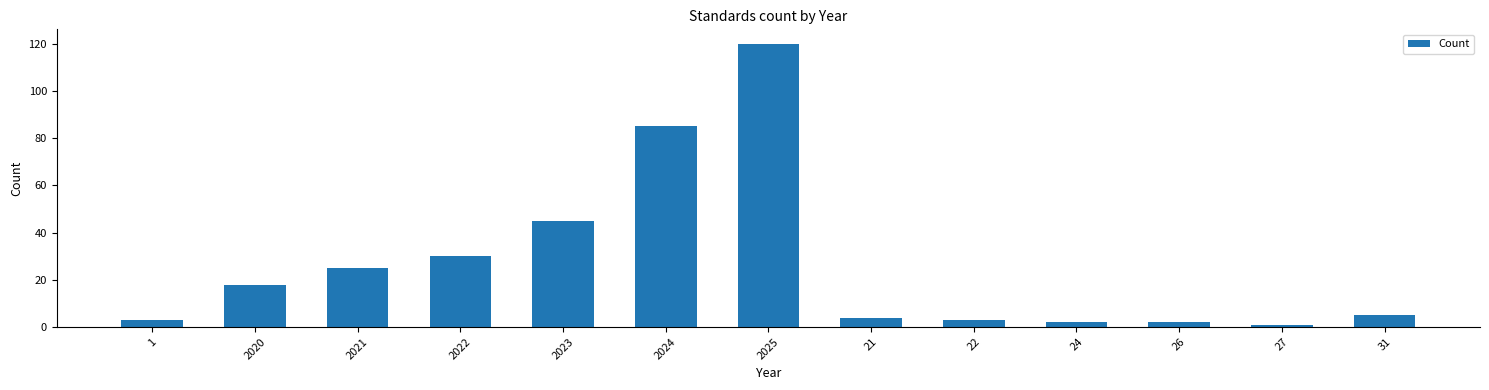

Reading right to left, list all the values displayed in this chart.

5	1	2	2	3	4	120	85	45	30	25	18	3